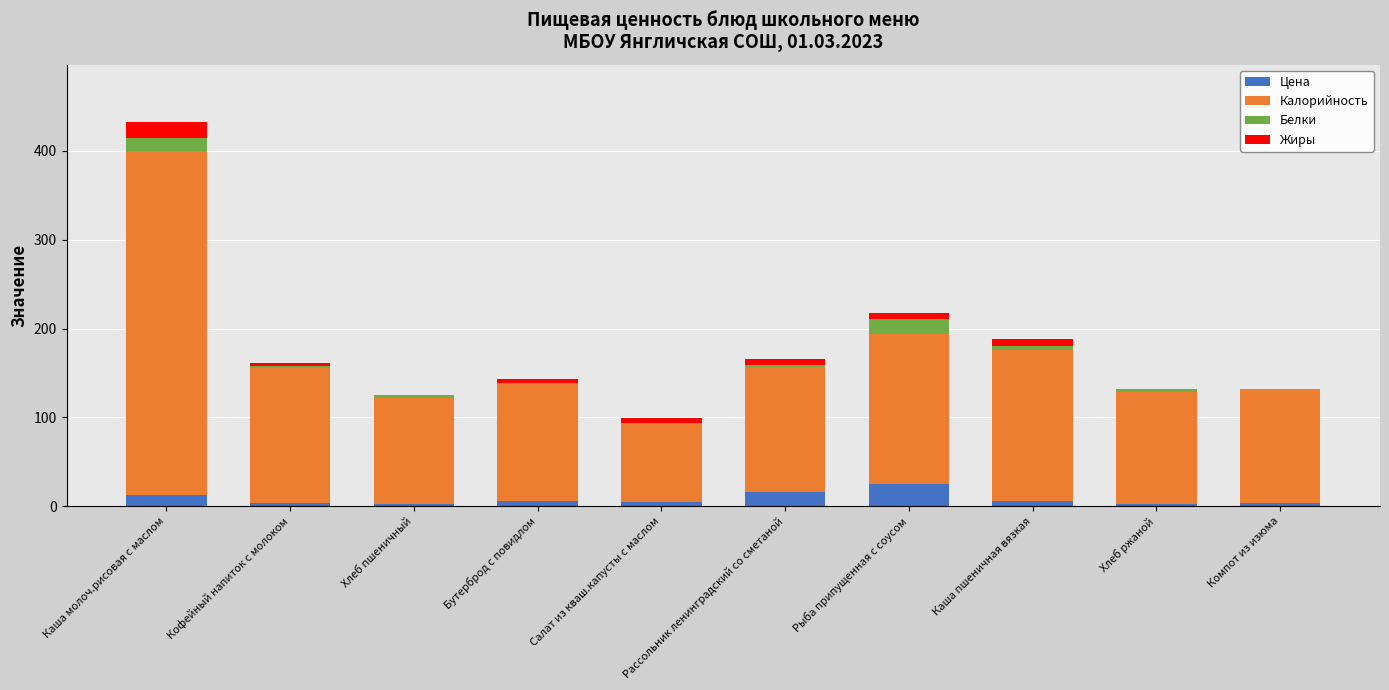

The value of Цена at Каша молоч.рисовая с маслом is 12.3. True or false?

True